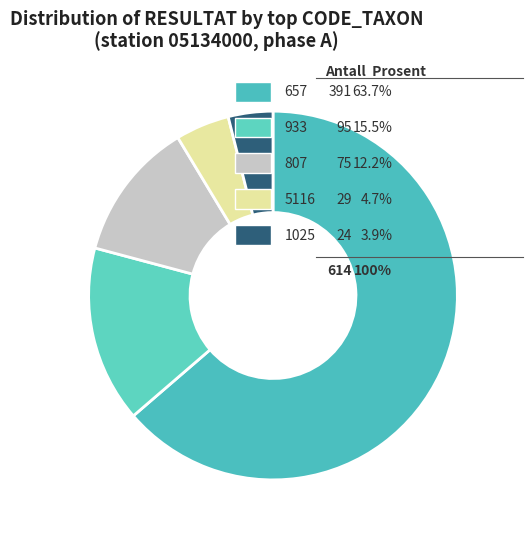

What is the smallest slice in the pie chart?

1025